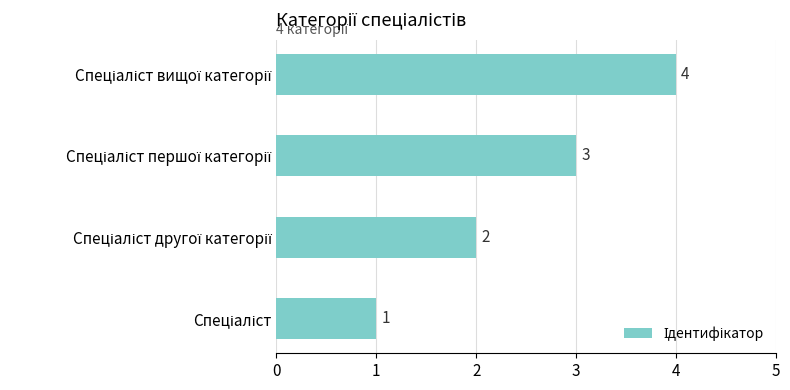

Count the values in the range 2 to 4.

3